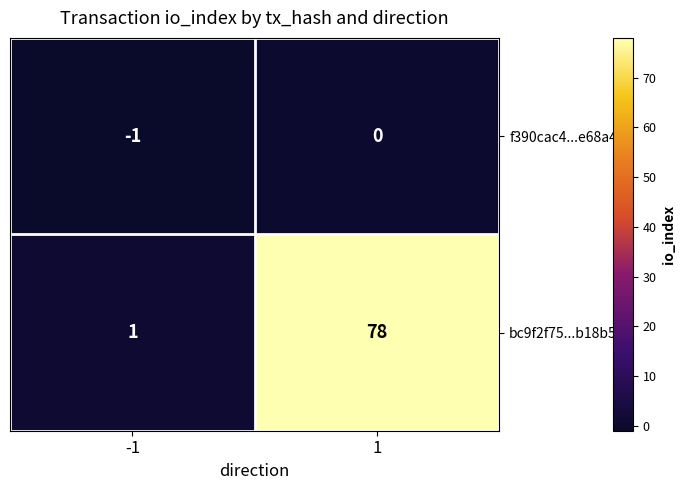

What is the sum of all bc9f2f75...b18b58c values?

79